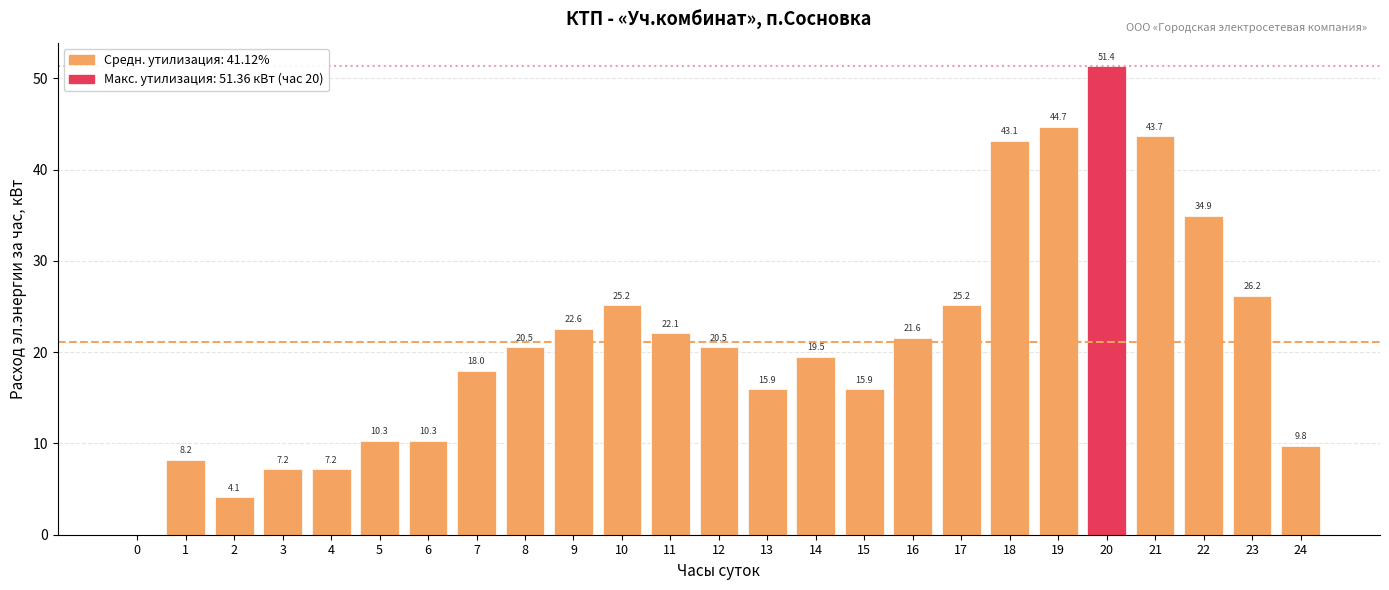

The chart shows a value of 21.8 at 13. True or false?

False